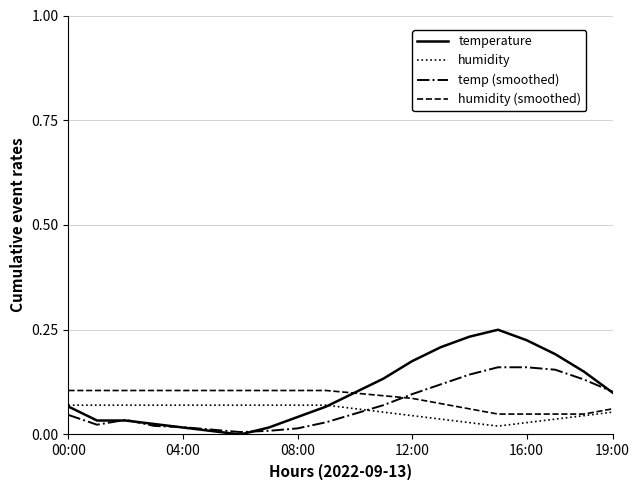

Which series ends up on top after the final intersection of humidity (smoothed) and temp (smoothed)?

temp (smoothed)